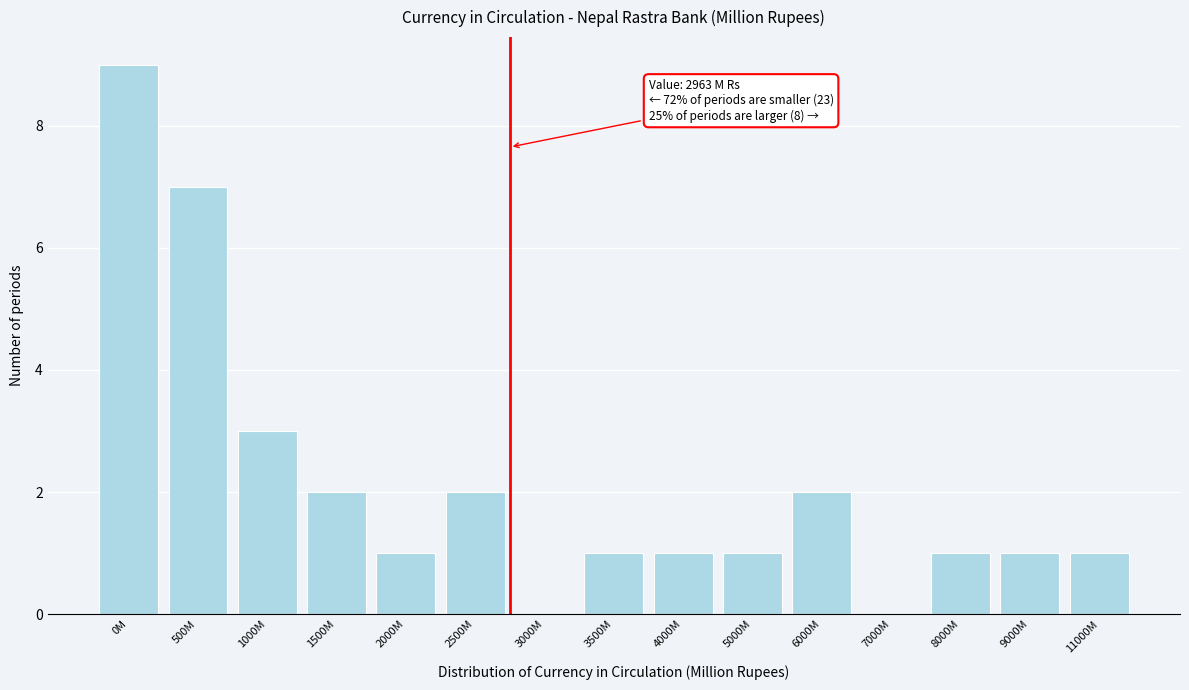

Reading right to left, extract all data points from this chart.

11000M=1	9000M=1	8000M=1	7000M=0	6000M=2	5000M=1	4000M=1	3500M=1	3000M=0	2500M=2	2000M=1	1500M=2	1000M=3	500M=7	0M=9